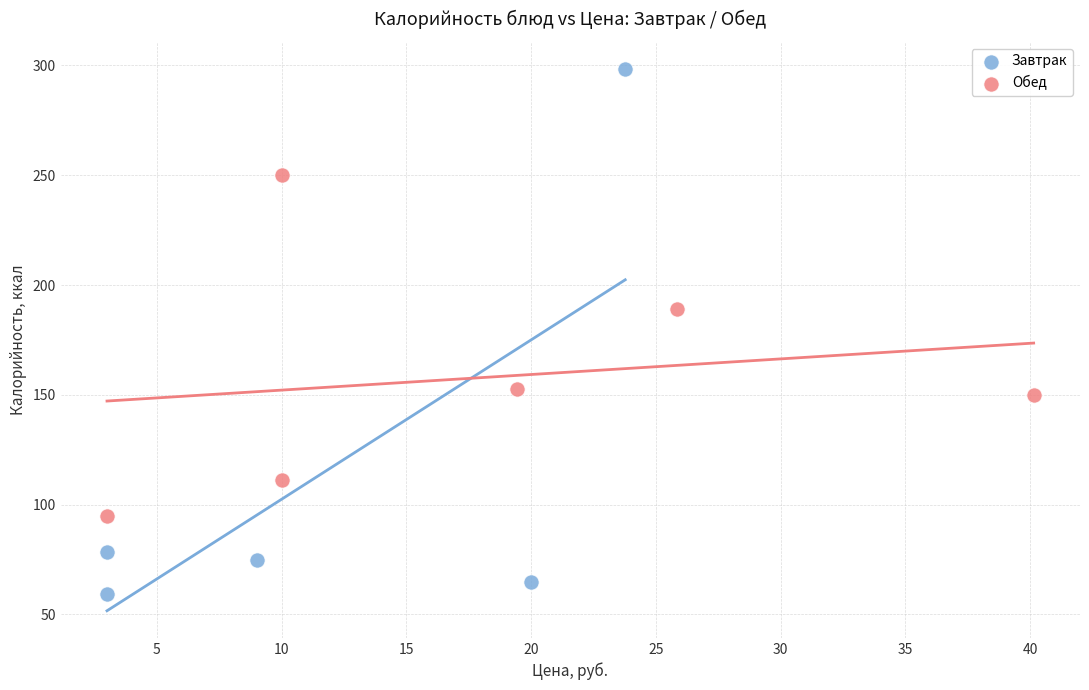

Which series reaches the minimum Y coordinate?

Завтрак